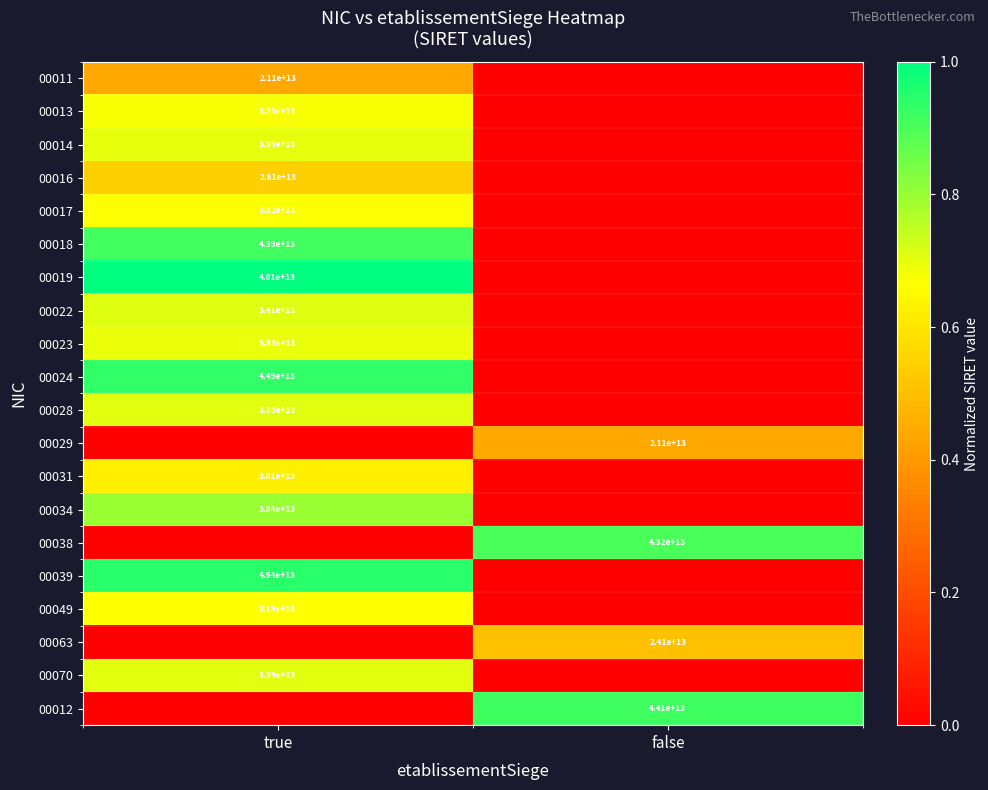

Is it true that 00012 equals 44100000000000 at false?

True